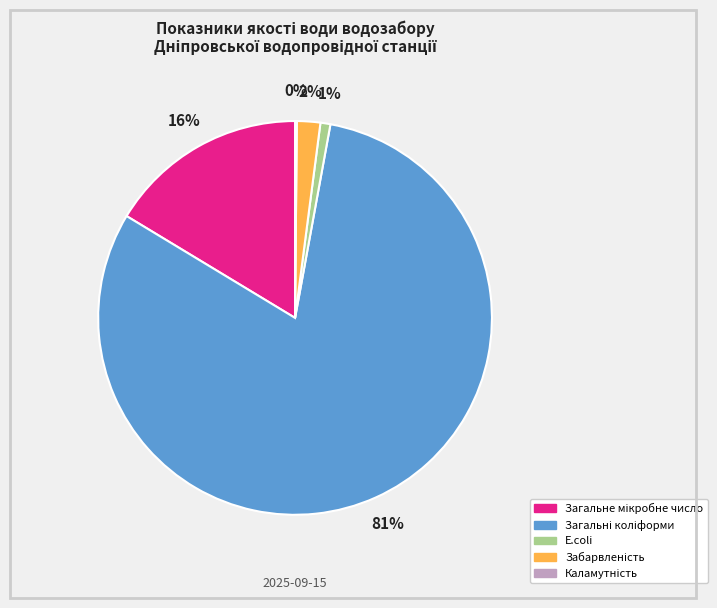

Does any single category account for the majority?

Yes